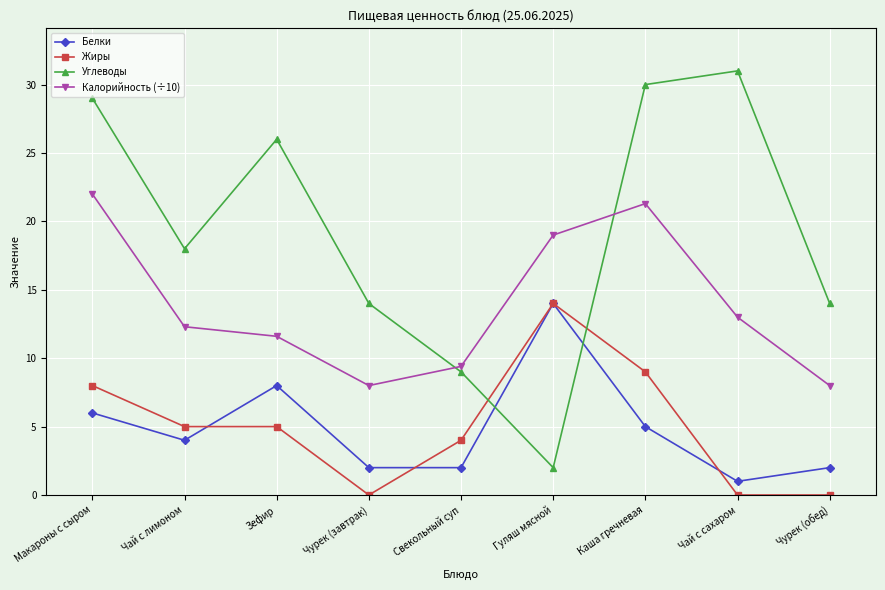

What is the average value of the Жиры series?

5.0